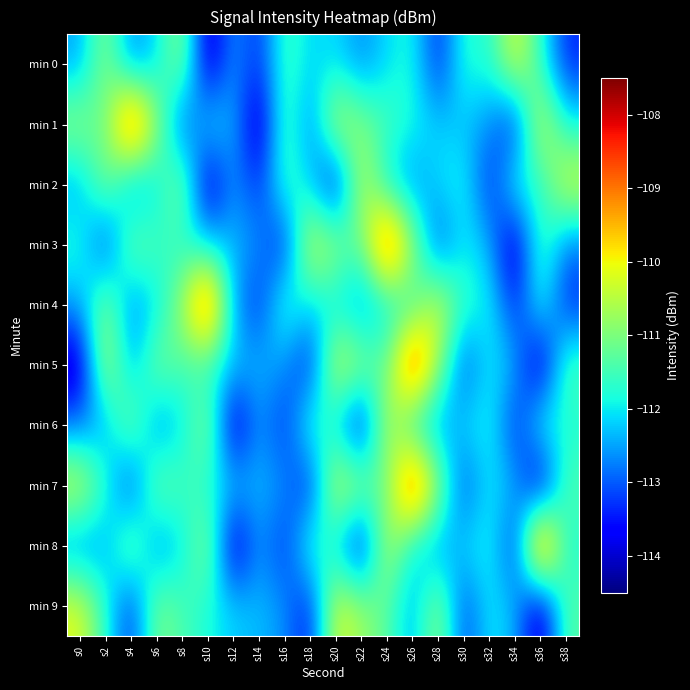

Which series changed the most between s0 and s12?

min 7